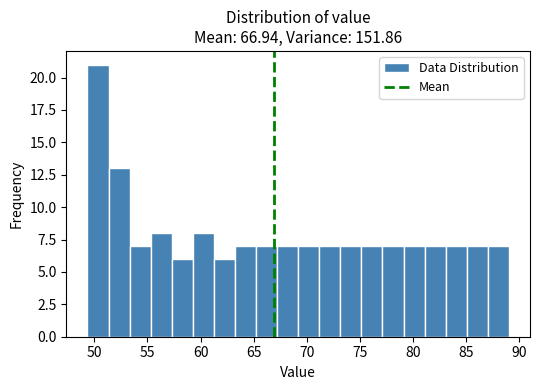

Read against the x-axis, roughly where is the centre of the tallest bar?

50.5